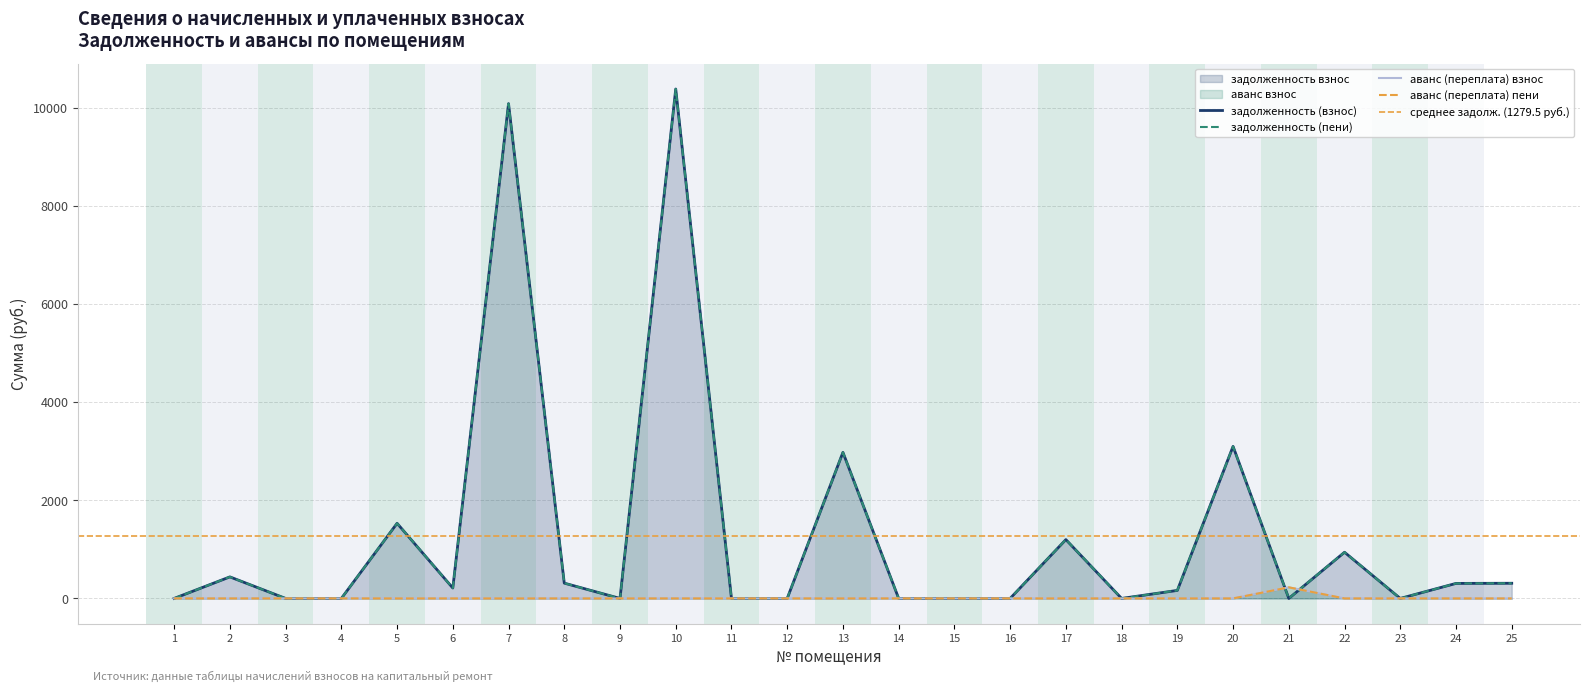

How many series are shown in this chart?

4